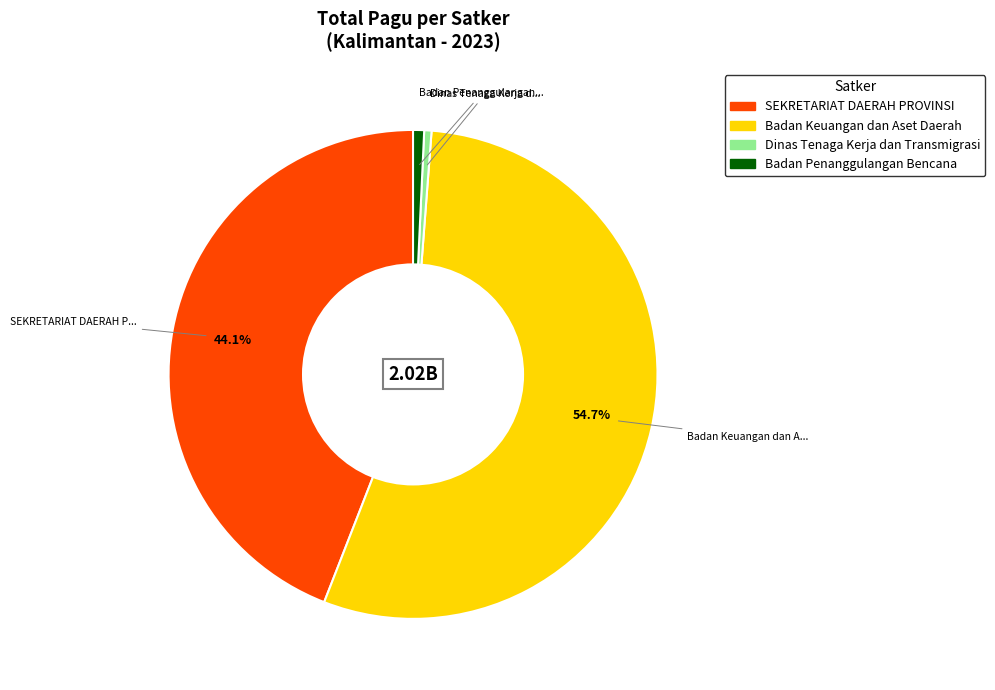

Is there any slice that represents more than half of the pie?

Yes